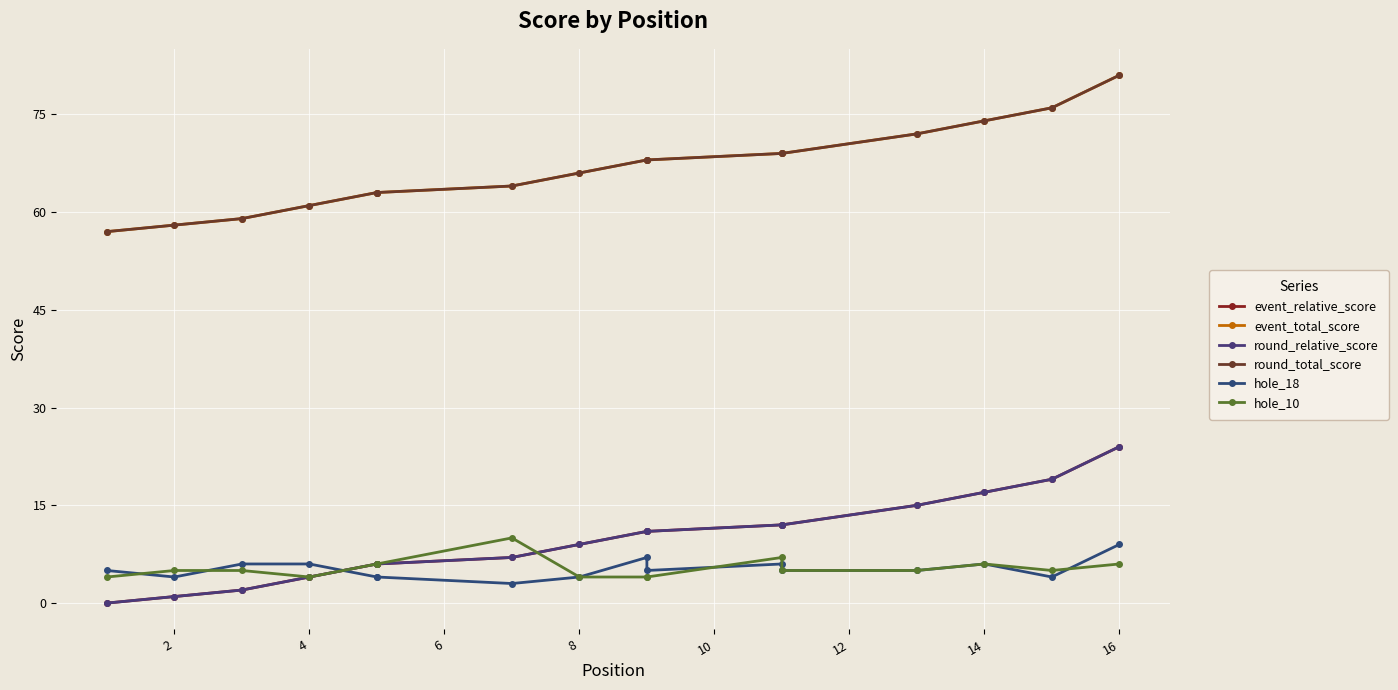

What is the average value of the round_relative_score series?

10